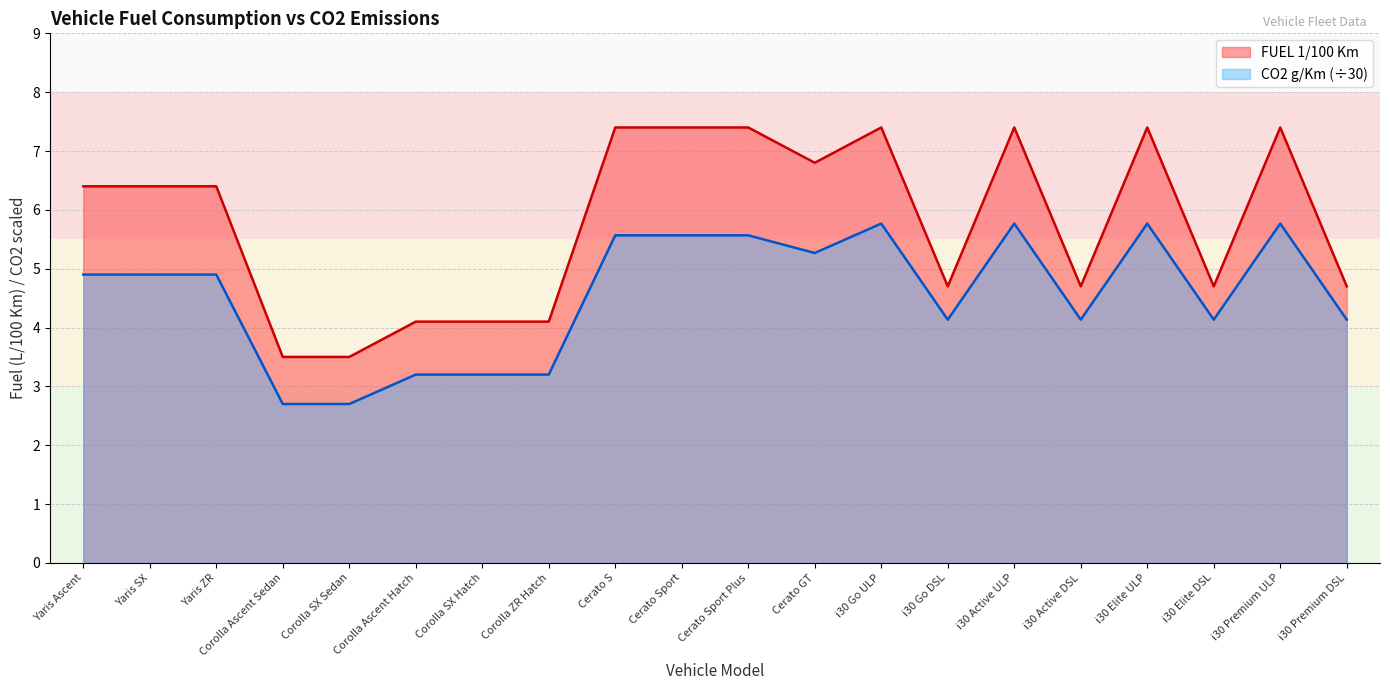

Between Yaris SX and i30 Go ULP, which series saw the biggest shift?

FUEL 1/100 Km